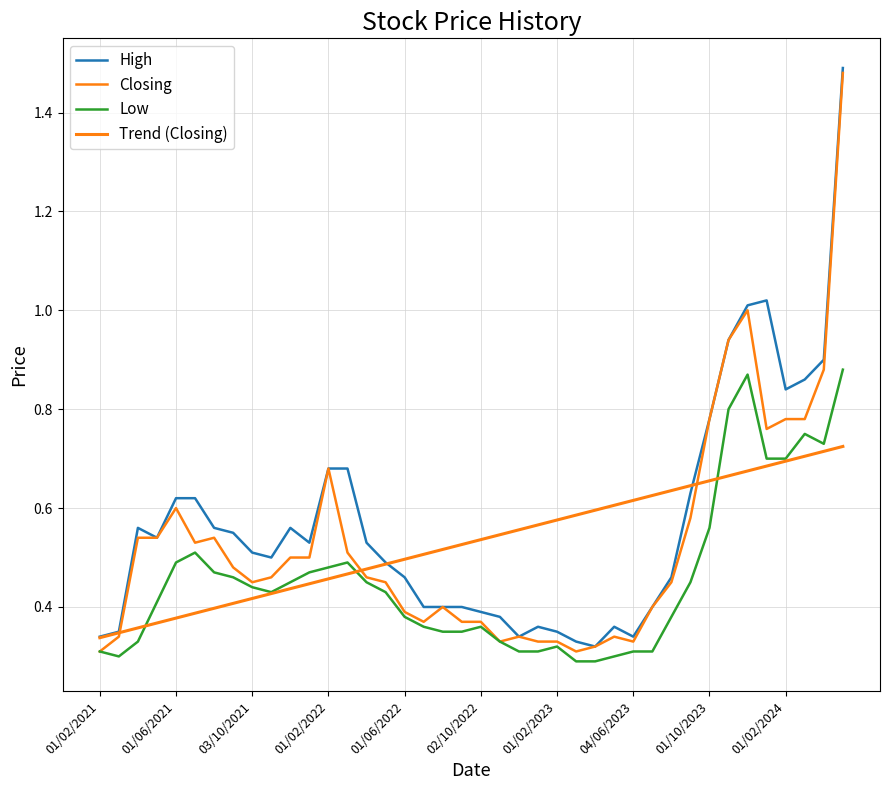

What is the value of the Low point at the 7th from the left?

0.5